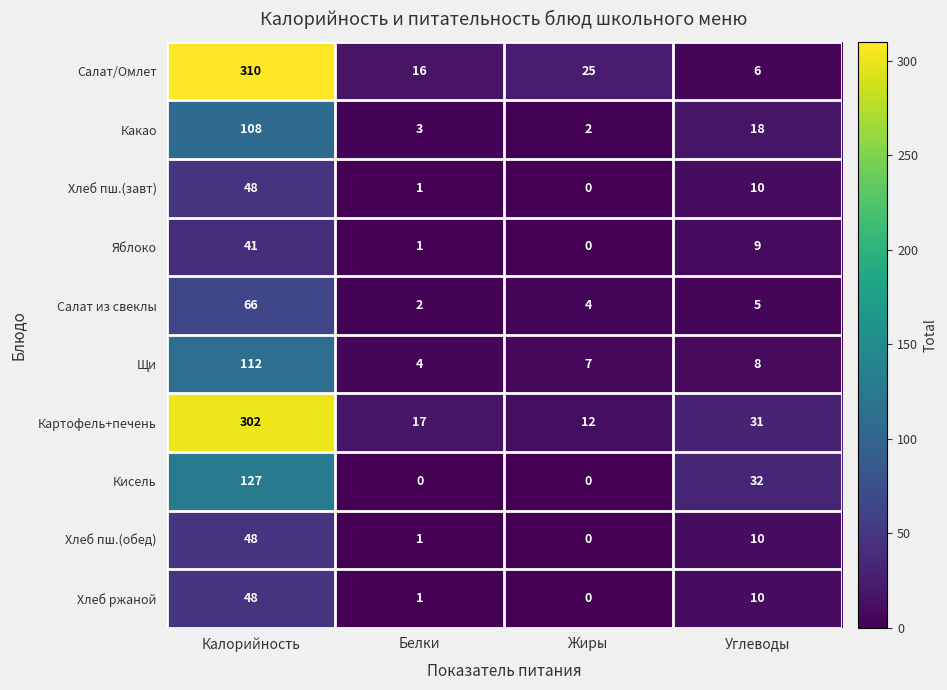

What is the difference between the Кисель values at Жиры and Калорийность?

127